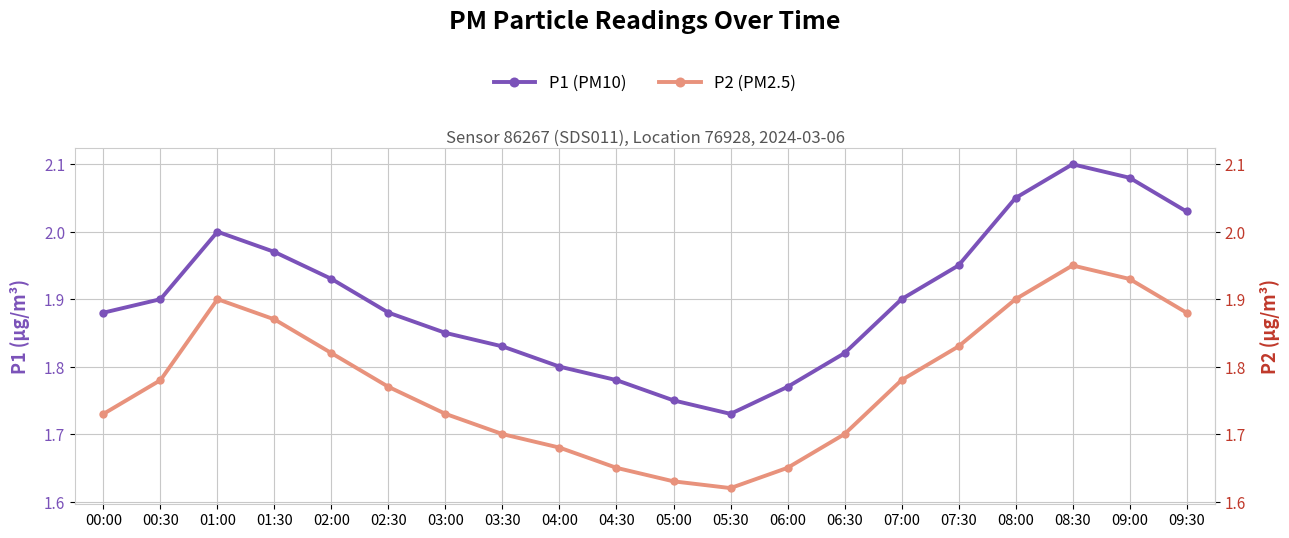

At how many categories does at least one series exceed 1?

20